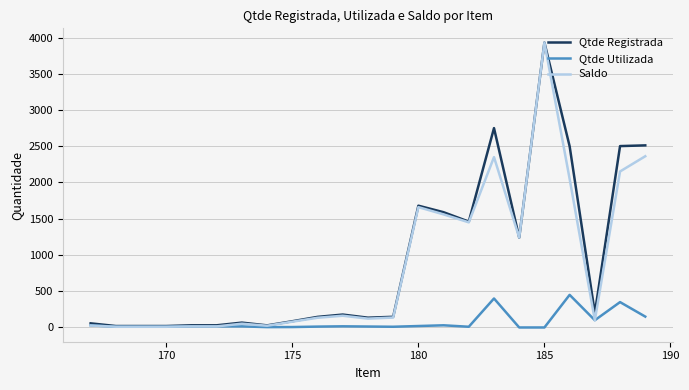

What is the highest value of the Qtde Registrada series?

3930